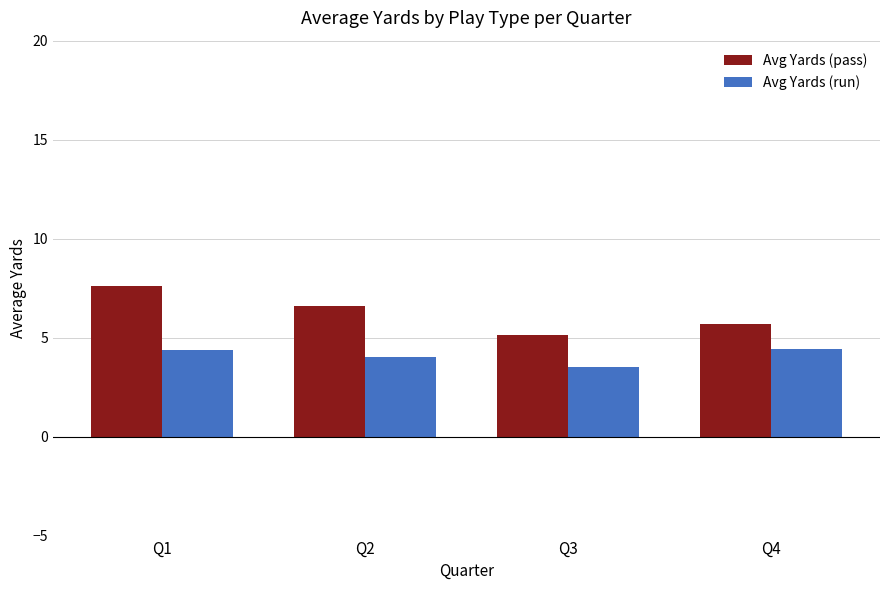

Rank the series by their average value, from highest to lowest.

Avg Yards (pass), Avg Yards (run)